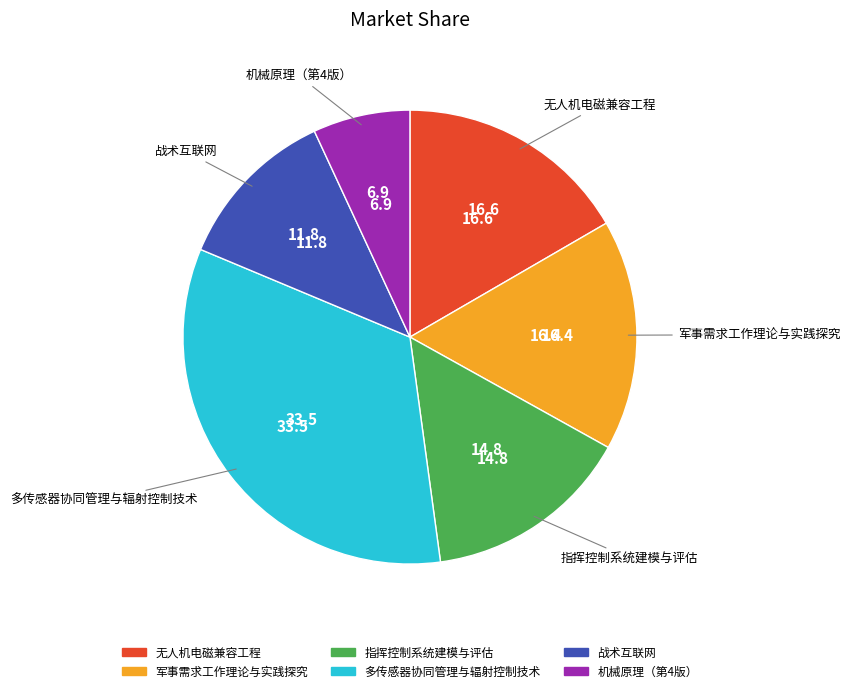

Is it true that 多传感器协同管理与辐射控制技术 is 33% of the pie?

True